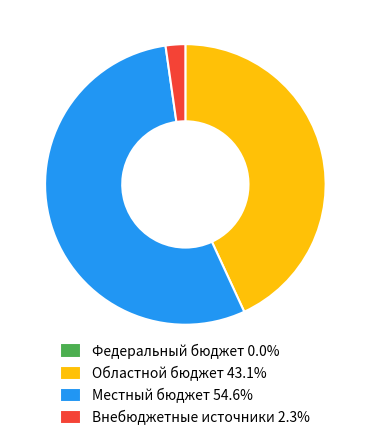

What is the majority slice?

Местный бюджет